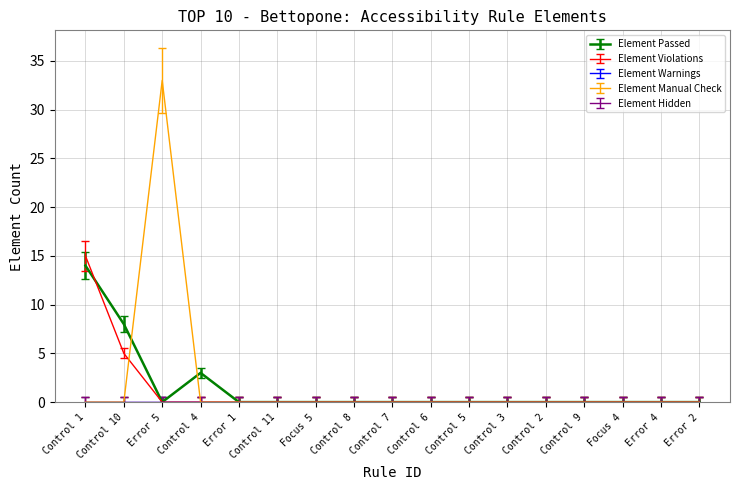

What is the label of the 14th point from the left?

Control 9